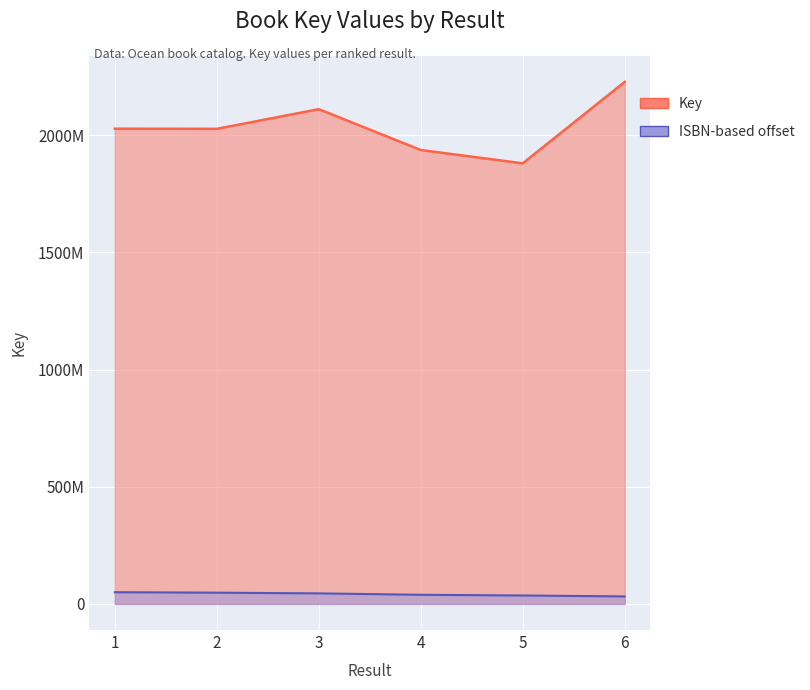

What is the ratio of the value at 6 to the value at 5?

1.2